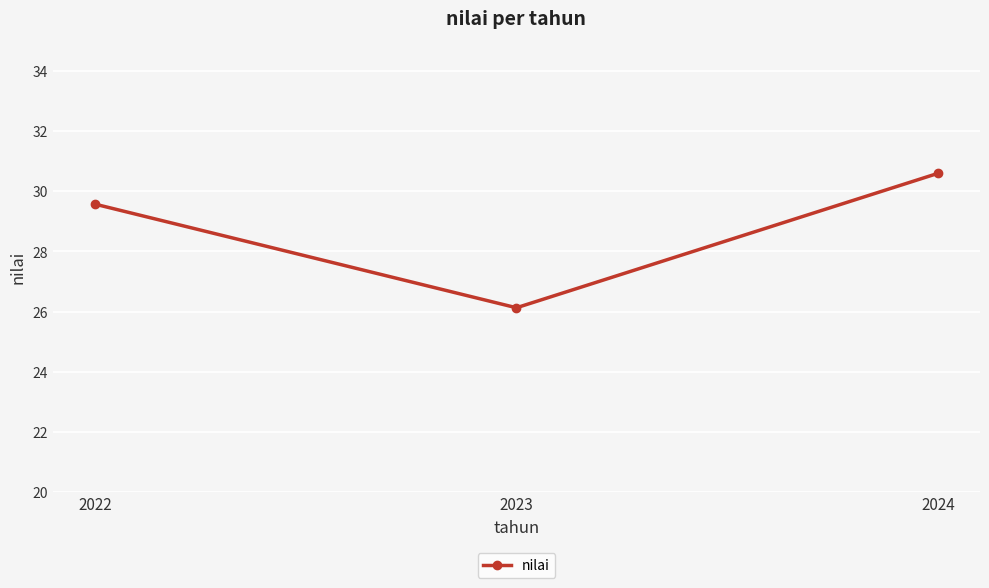

True or false: the data shows 48.1 at 2022.

False